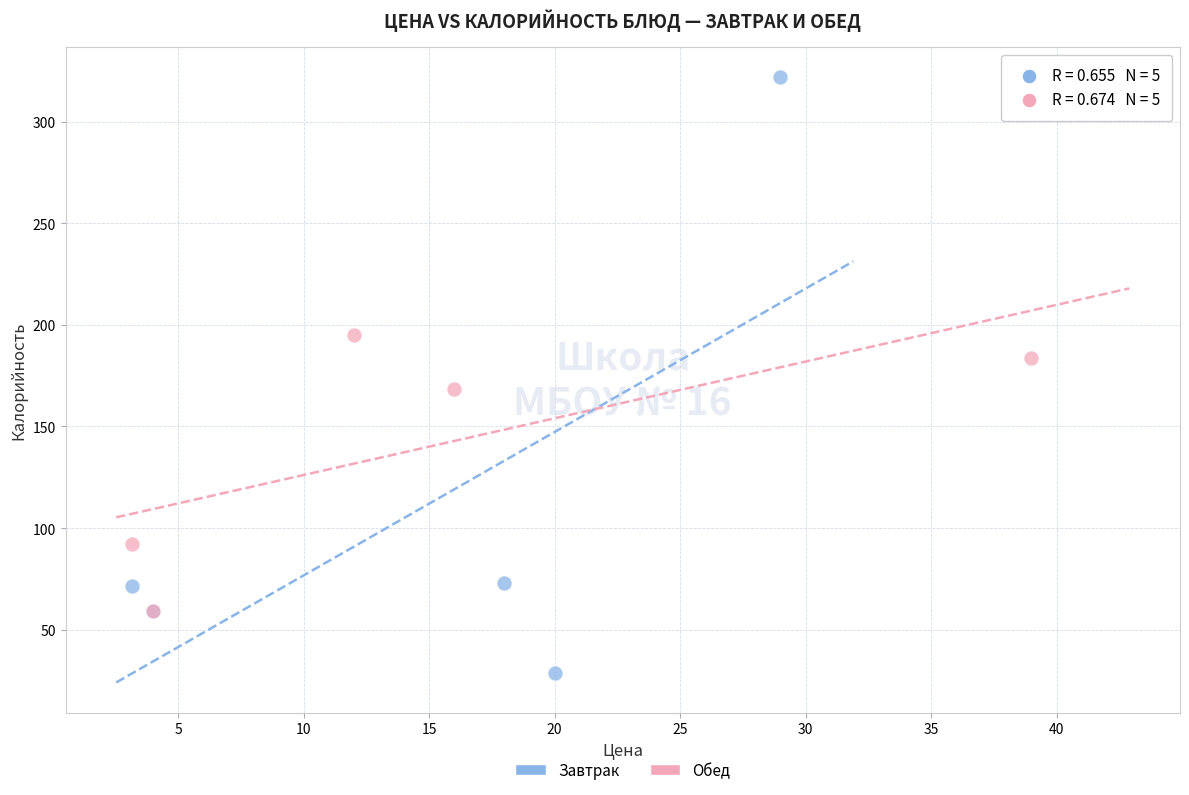

What are all the series names shown in the legend?

Завтрак, Обед